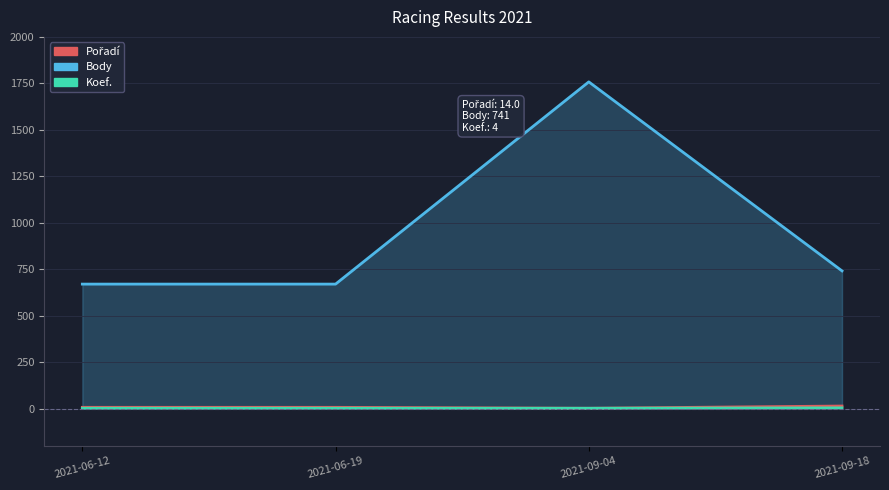

What is the lowest value of the Body series?

670